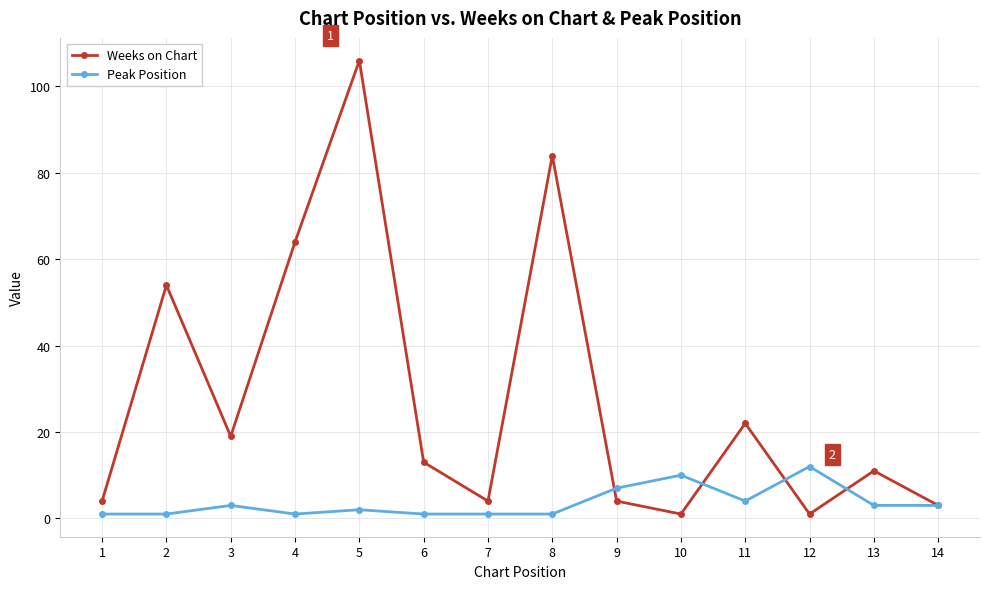

True or false: Peak Position has more than 0 points higher than both neighbors.

True